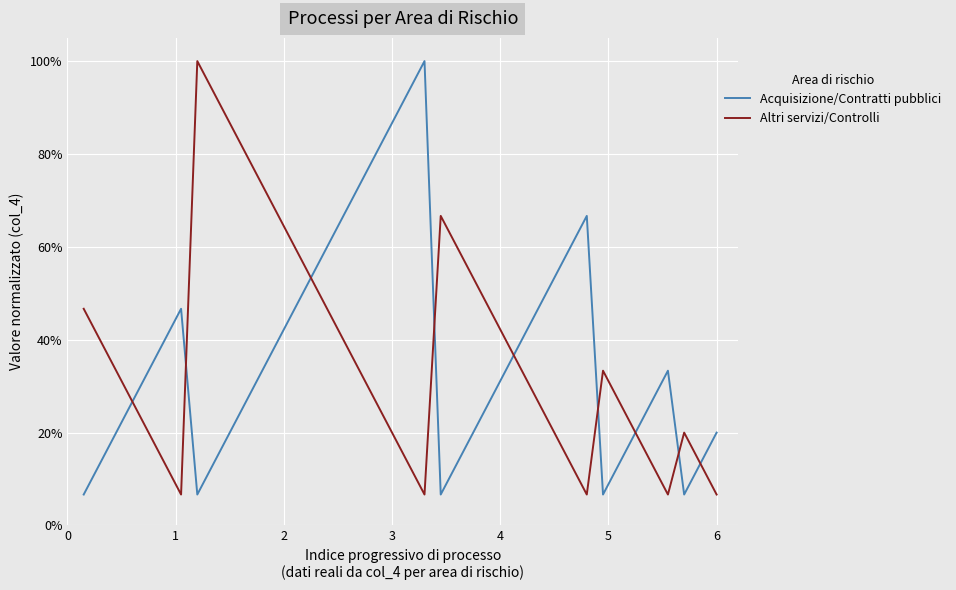

Does the chart have visible grid lines?

Yes